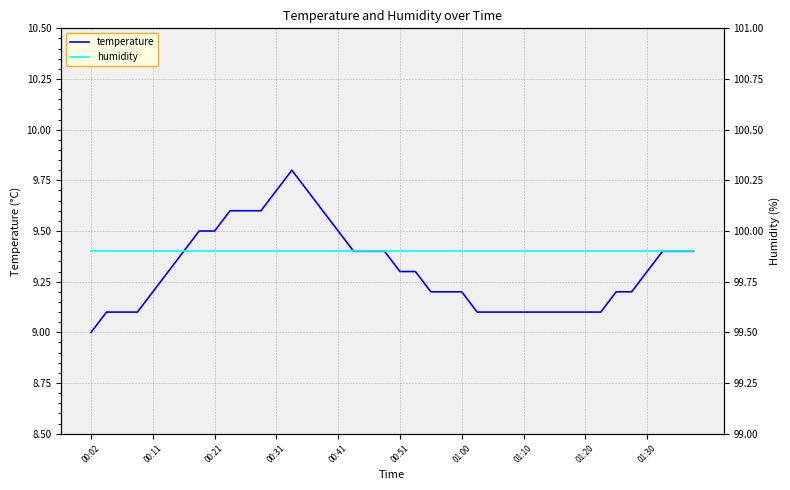

What is the lowest value of the humidity series?

99.9